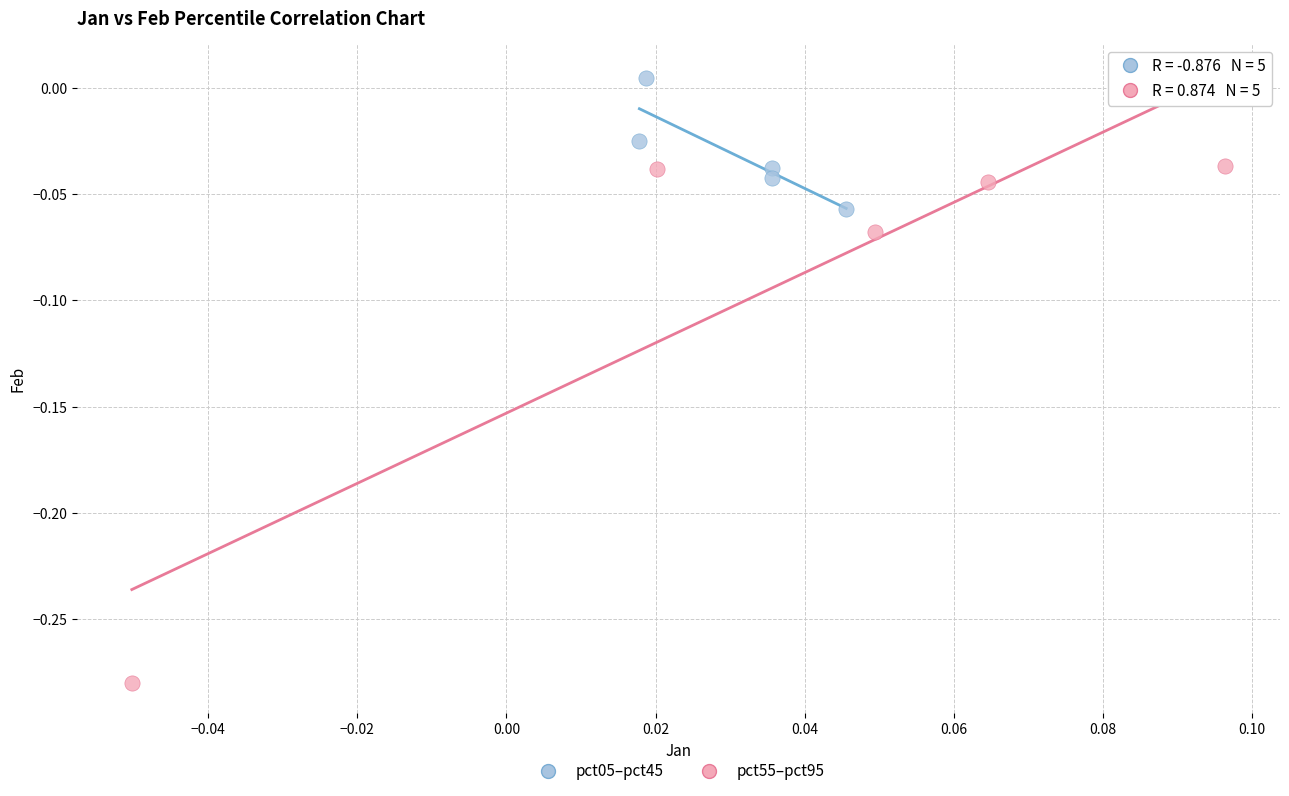

Which series reaches the minimum Y coordinate?

pct55–pct95